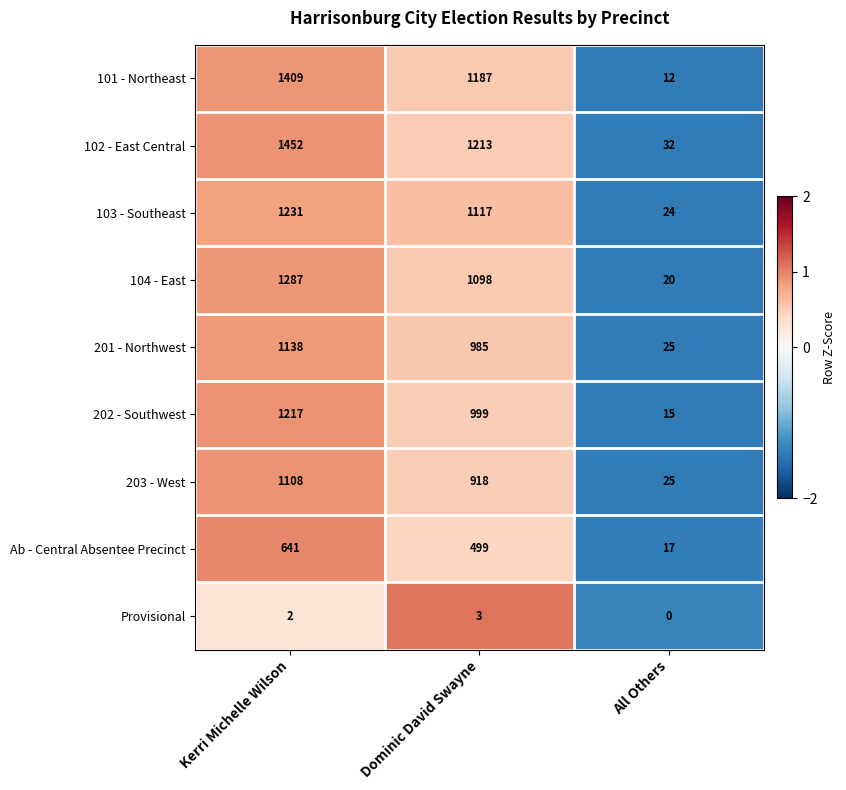

At Dominic David Swayne, list the series in order from smallest to largest.

Provisional, Ab - Central Absentee Precinct, 203 - West, 201 - Northwest, 202 - Southwest, 104 - East, 103 - Southeast, 101 - Northeast, 102 - East Central